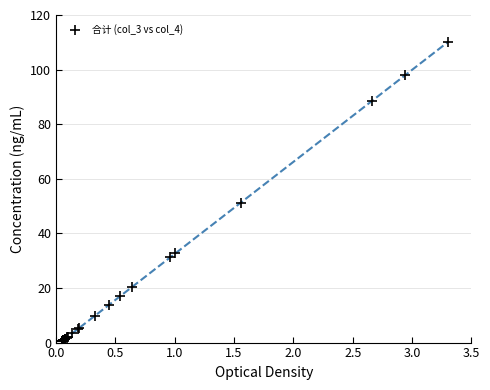

What Y value in the scatter plot is closest to 55?

51.2